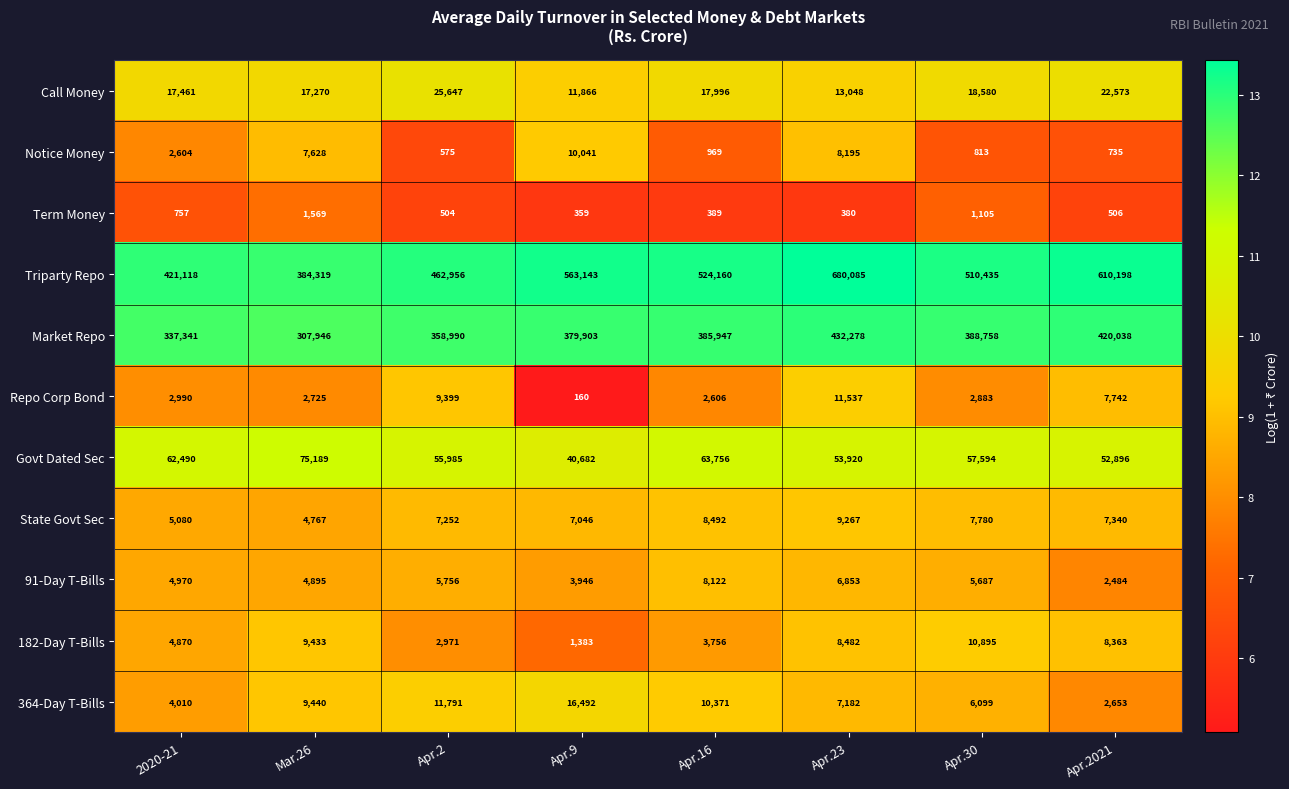

What is the difference between the Triparty Repo values at Apr.23 and Apr.9?

116942